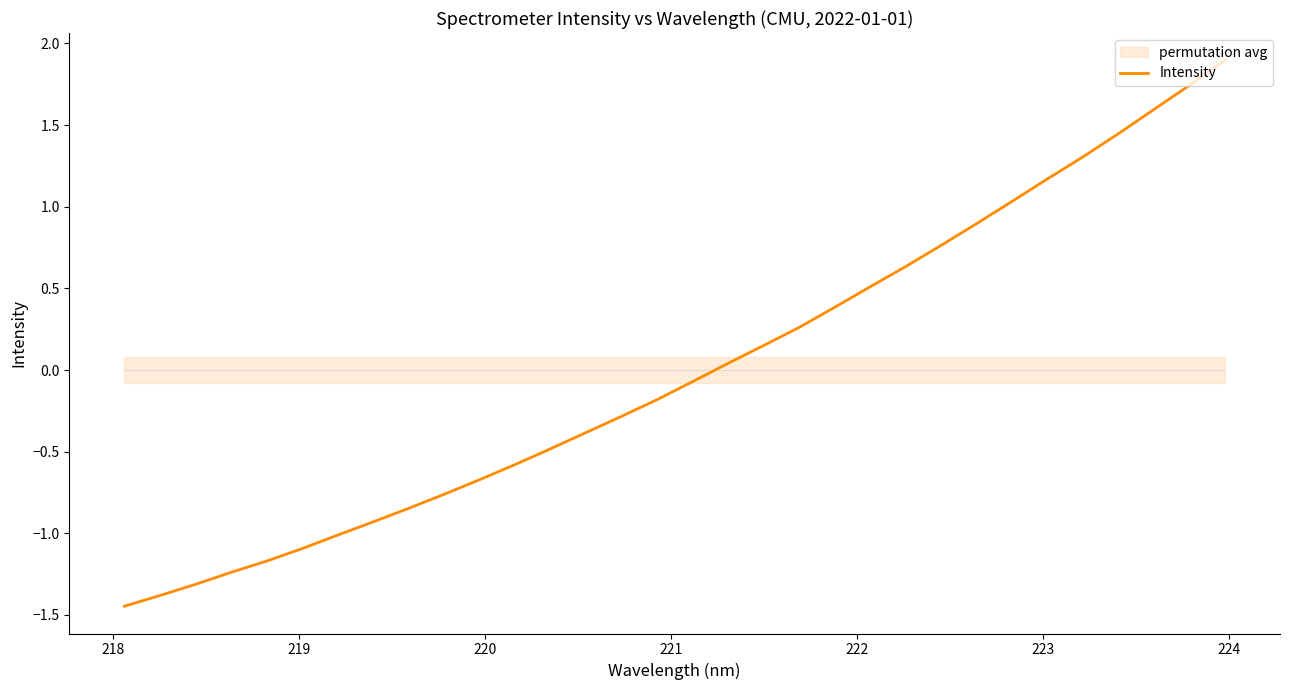

What is the highest value of the Intensity series?

1.9